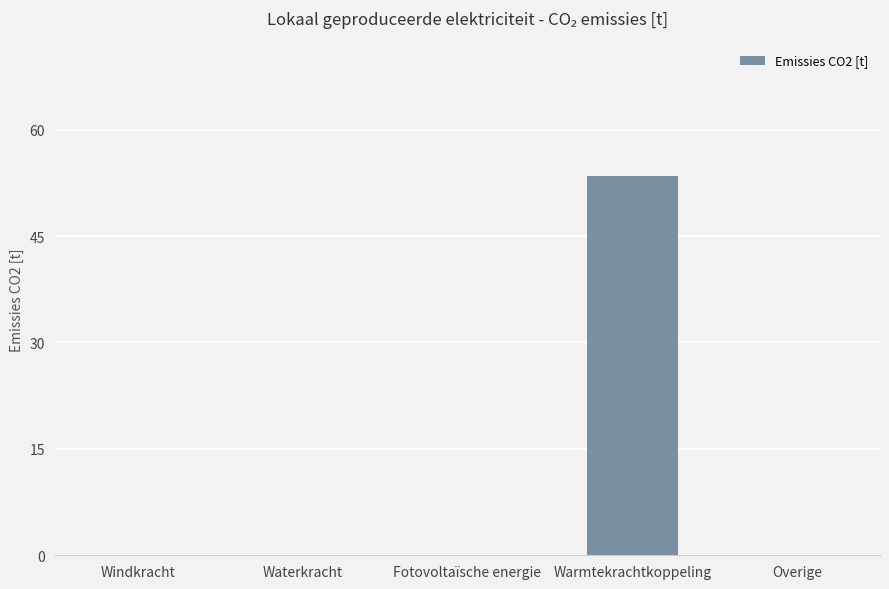

True or false: the data shows 0.0 at Windkracht.

True